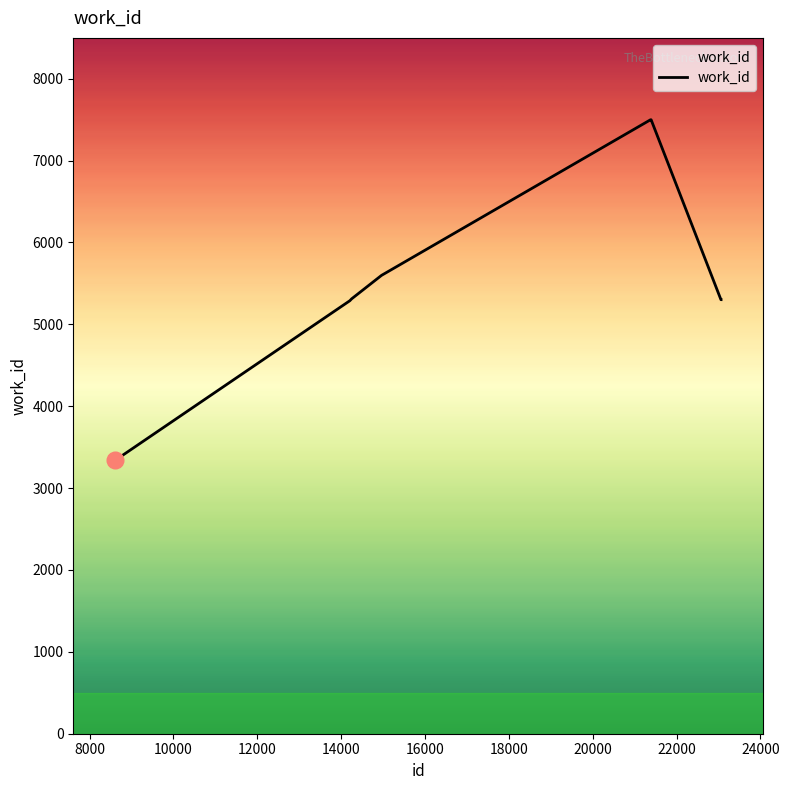

What is the difference between the maximum and minimum values?

4159